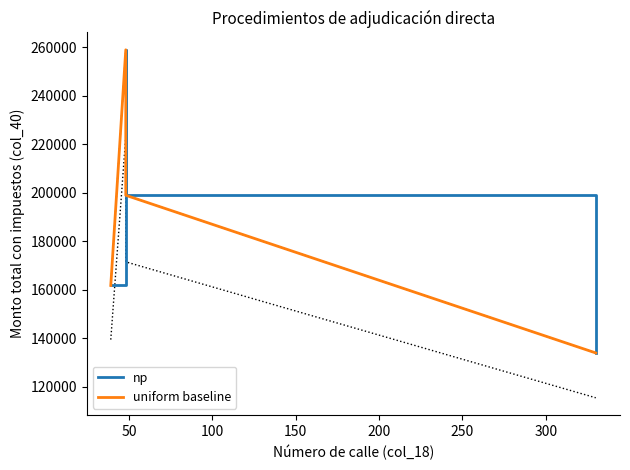

How many values in the np series are below 198975?

2